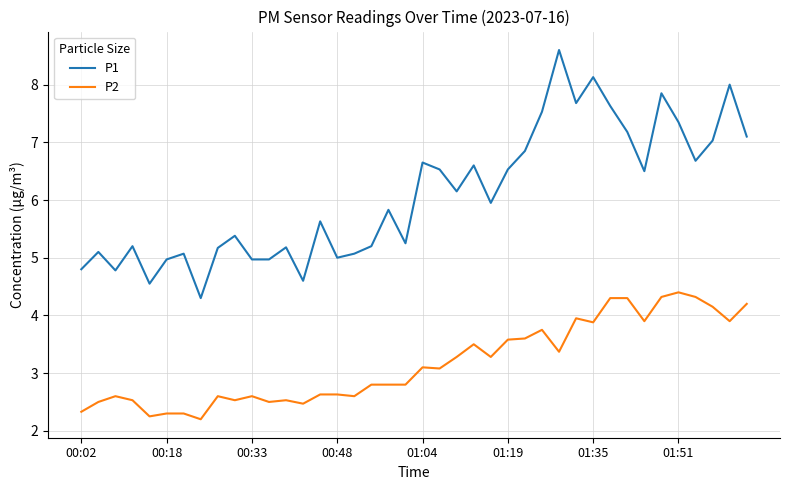

List the series in order of their overall mean, lowest first.

P2, P1